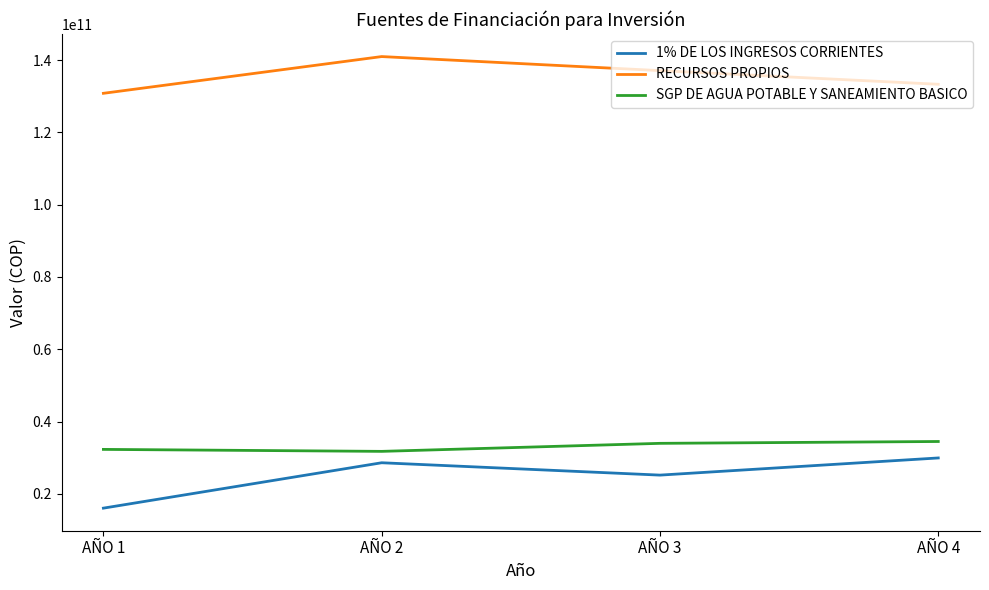

Where is RECURSOS PROPIOS nearest to the value 135891054854?

AÑO 3